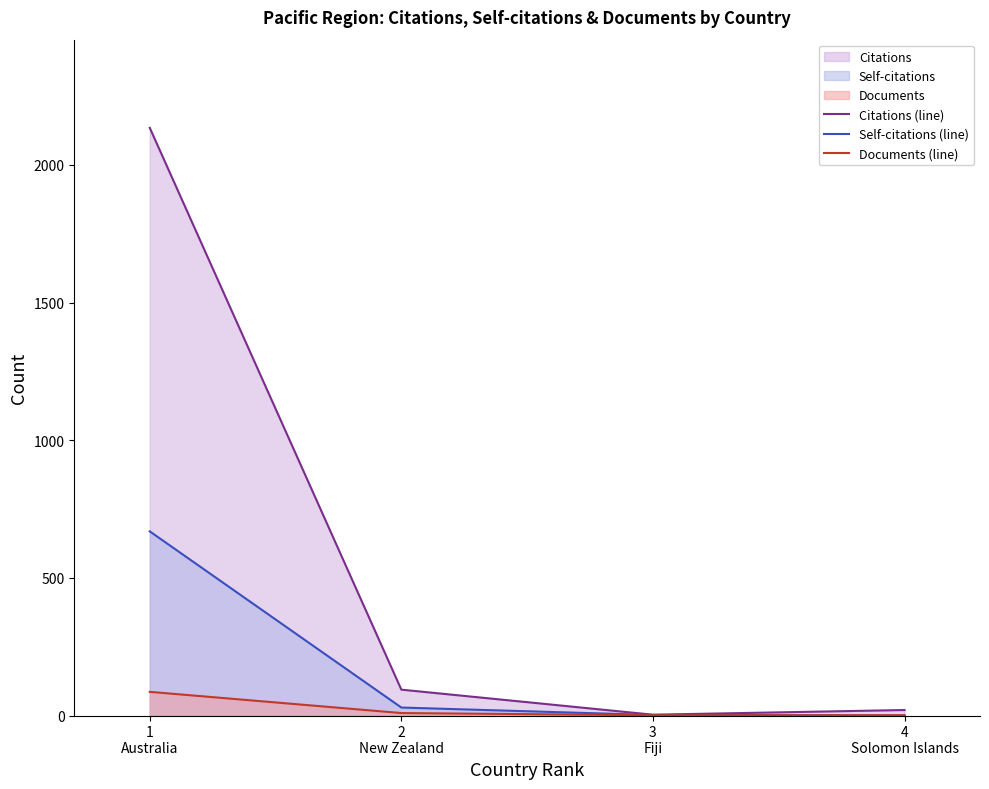

True or false: Citations (line) and Documents (line) intersect in this chart.

False